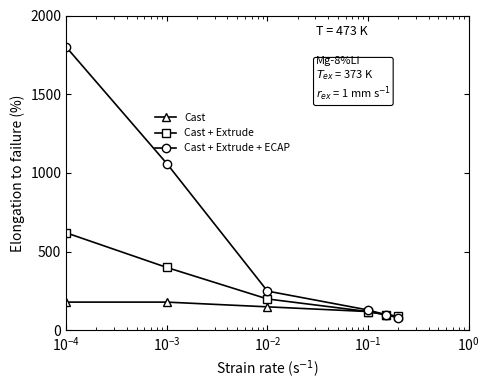

Which series has the largest total across all categories?

Cast + Extrude + ECAP